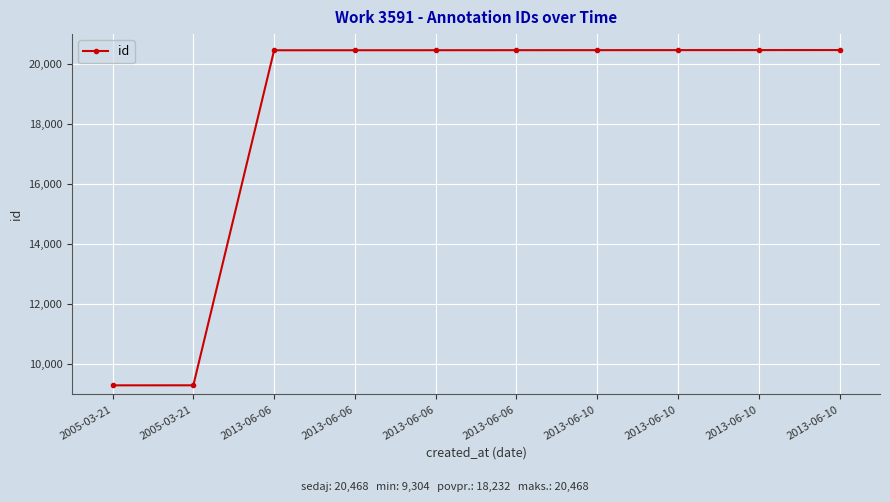

List the labels in order of value, smallest first.

2005-03-21, 2005-03-21, 2013-06-06, 2013-06-06, 2013-06-06, 2013-06-06, 2013-06-10, 2013-06-10, 2013-06-10, 2013-06-10